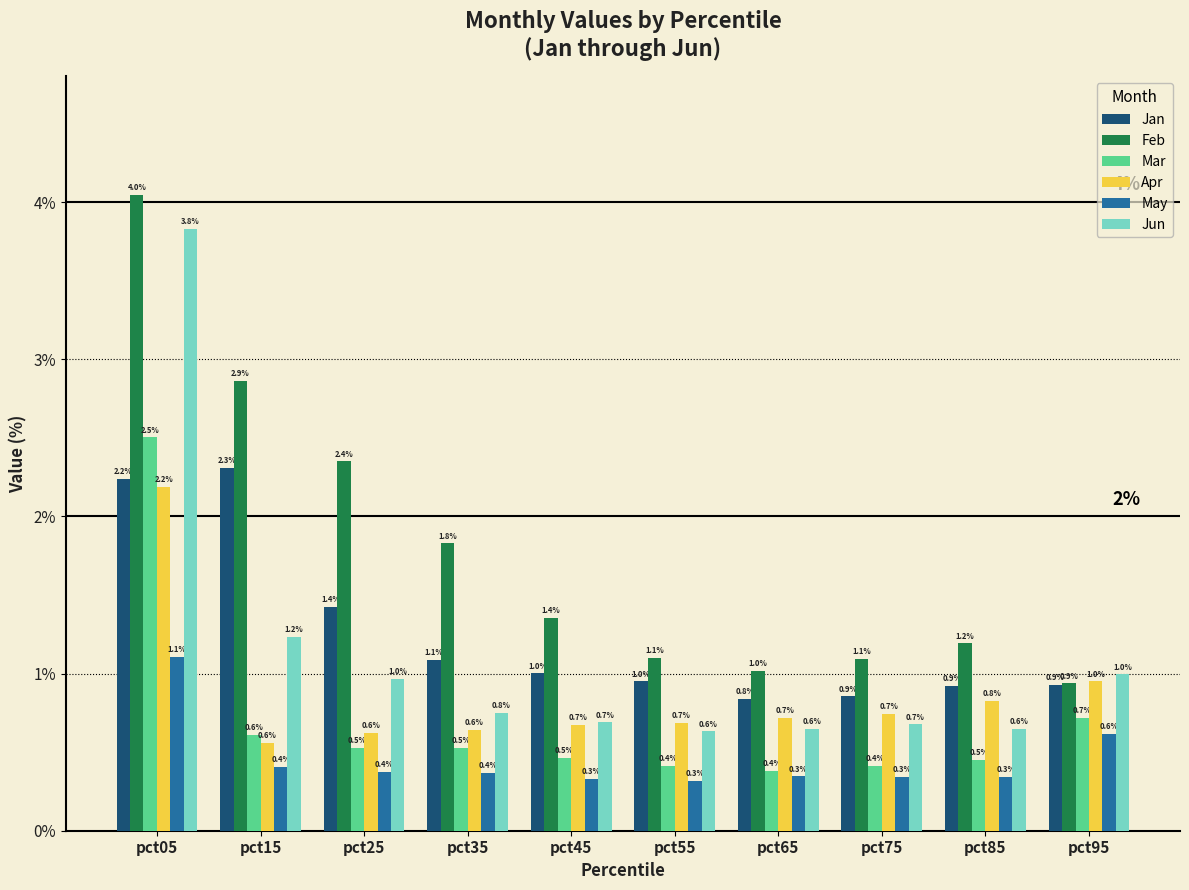

Read the Jun value at pct65.

0.6